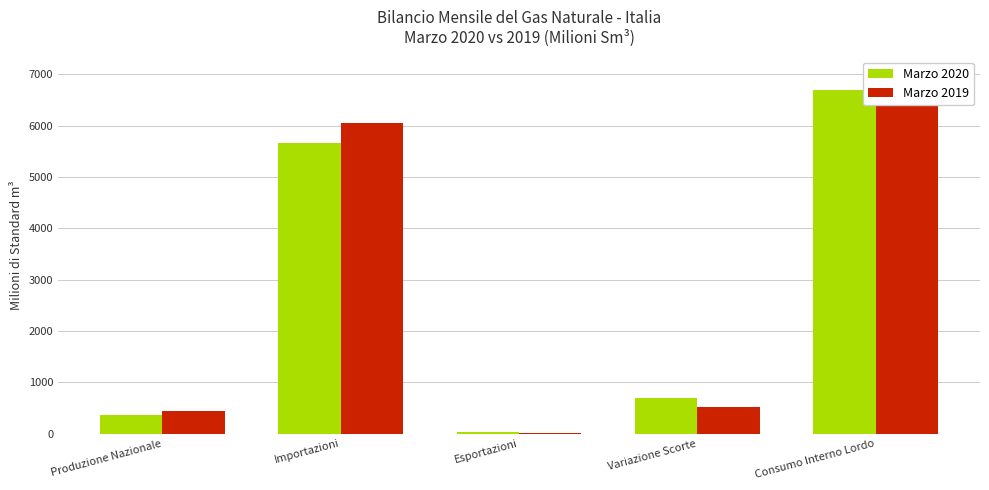

At which category is the sum across all series the highest?

Consumo Interno Lordo